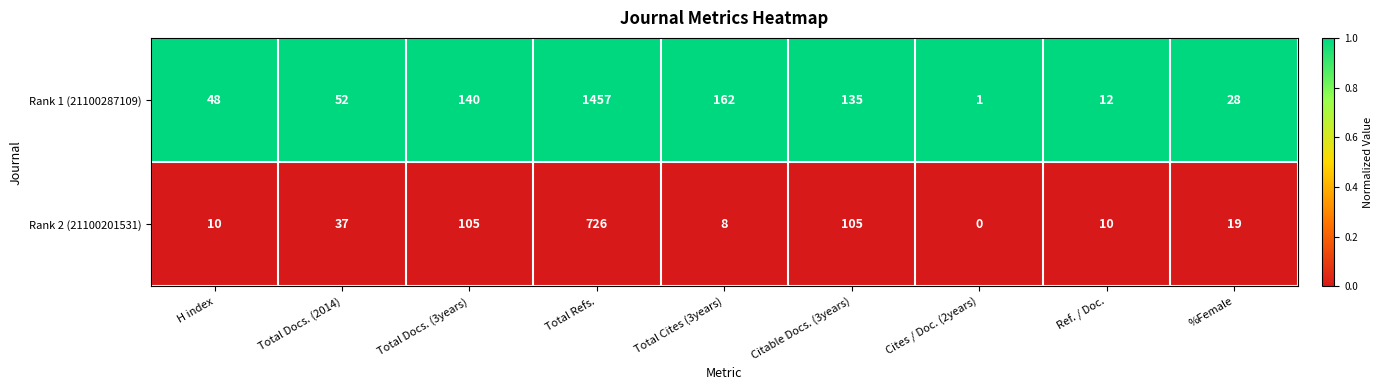

List the series in order of their overall mean, lowest first.

Rank 2 (21100201531), Rank 1 (21100287109)